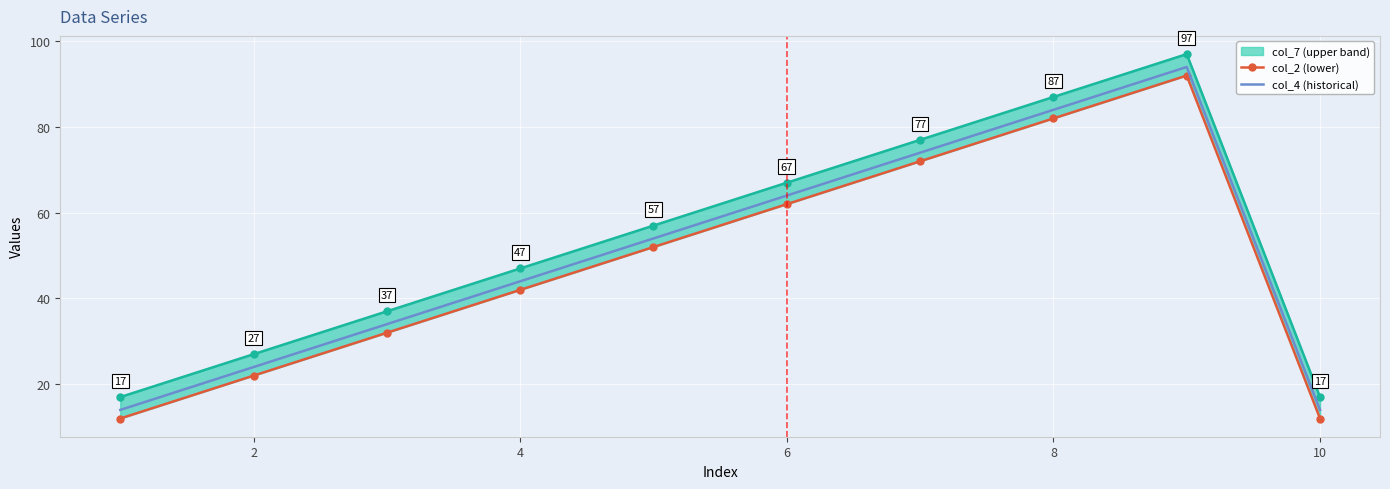

How many lines are shown in the chart?

3